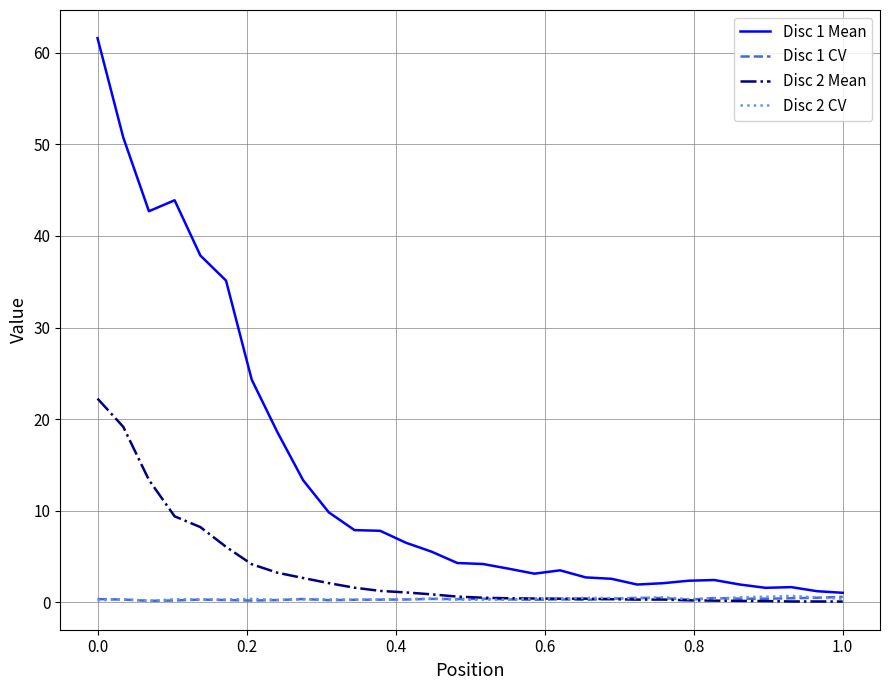

What is the greatest value displayed?

61.6